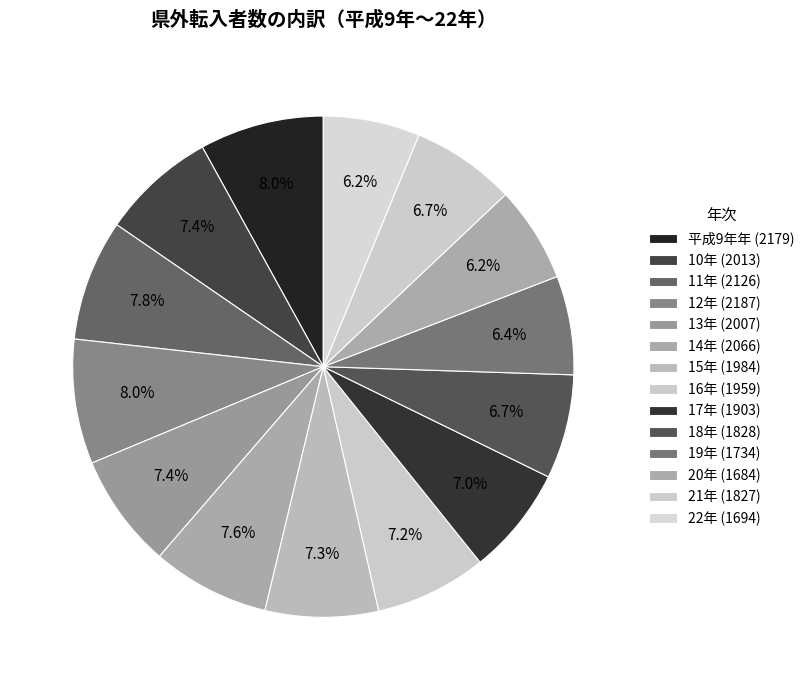

How many slices are in this pie chart?

14